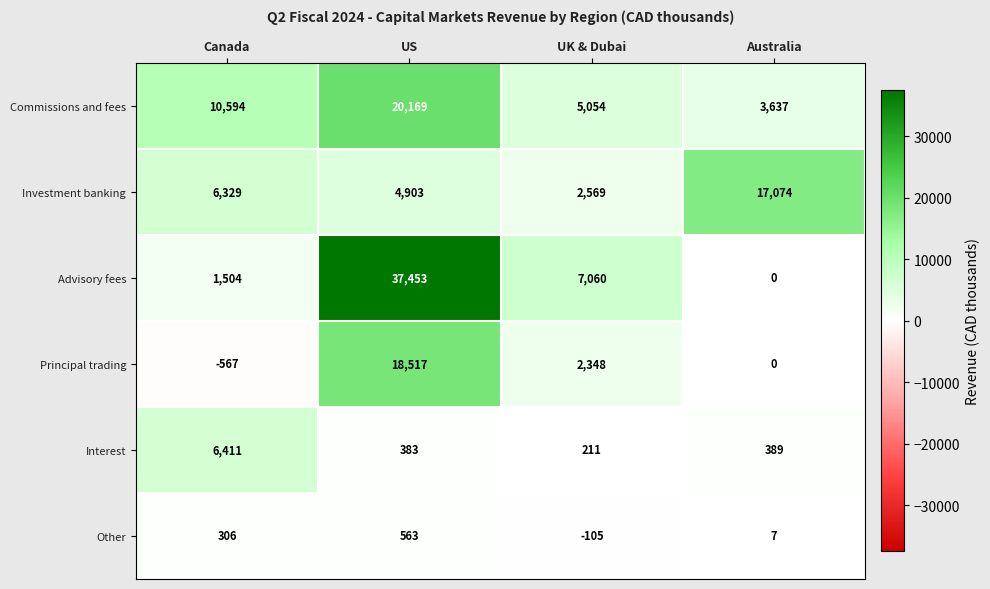

What is the smallest value displayed?

-567